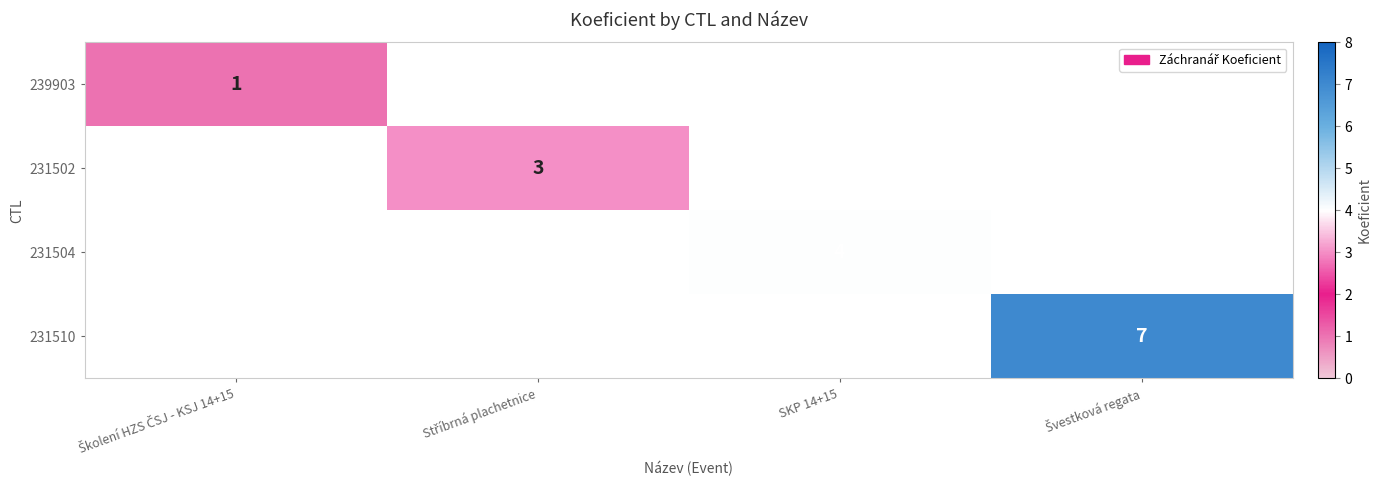

True or false: 231504 has a value of 6 at SKP 14+15.

False